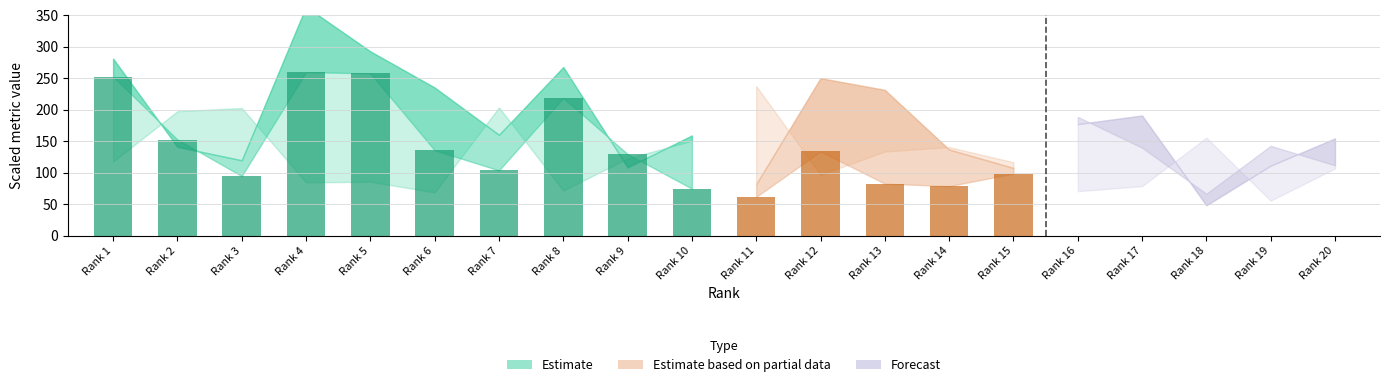

Is it true that Total Docs. (3years) equals 90.2 at 18?

False